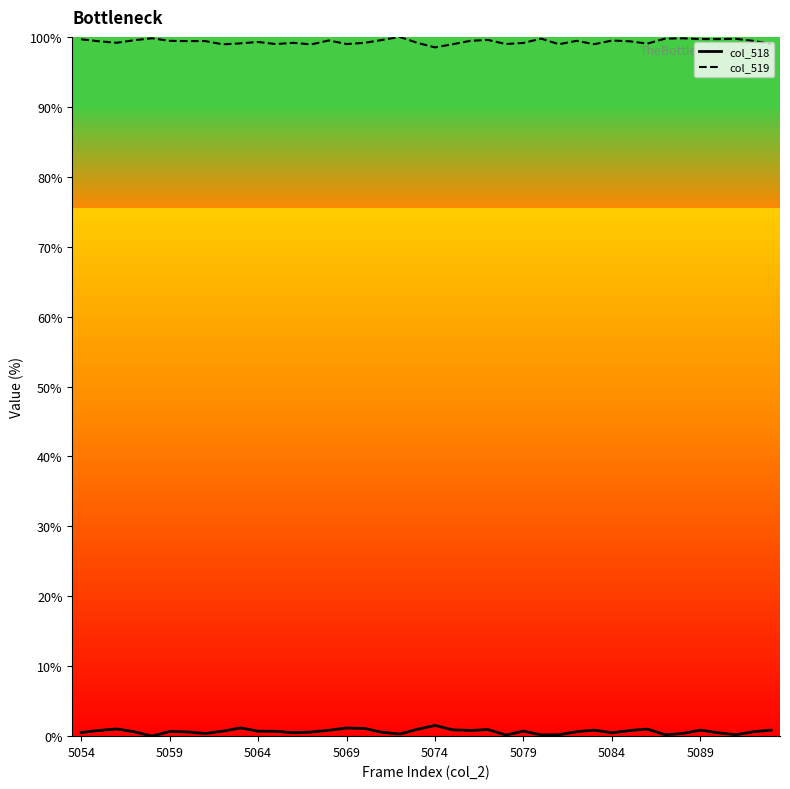

How many data points in col_519 are above 99?

30